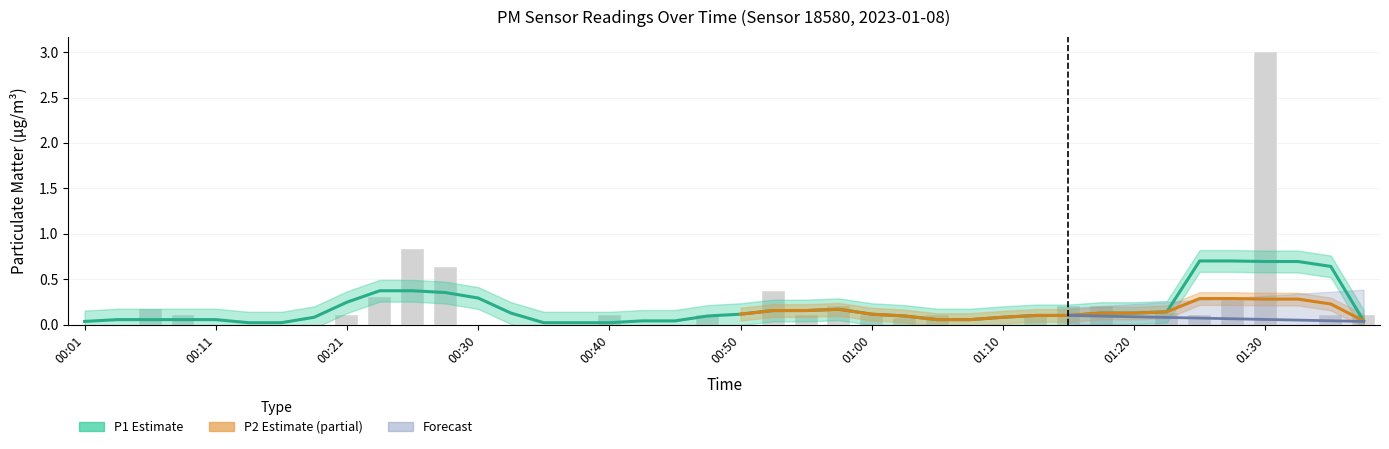

How many values are above zero?

23